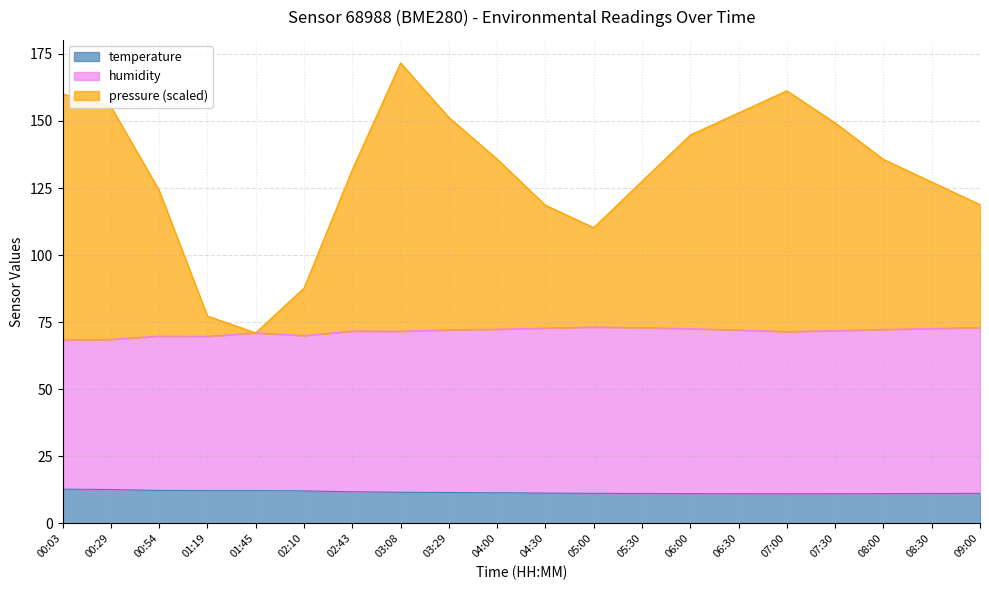

At which category does pressure reach its first local peak?

03:08